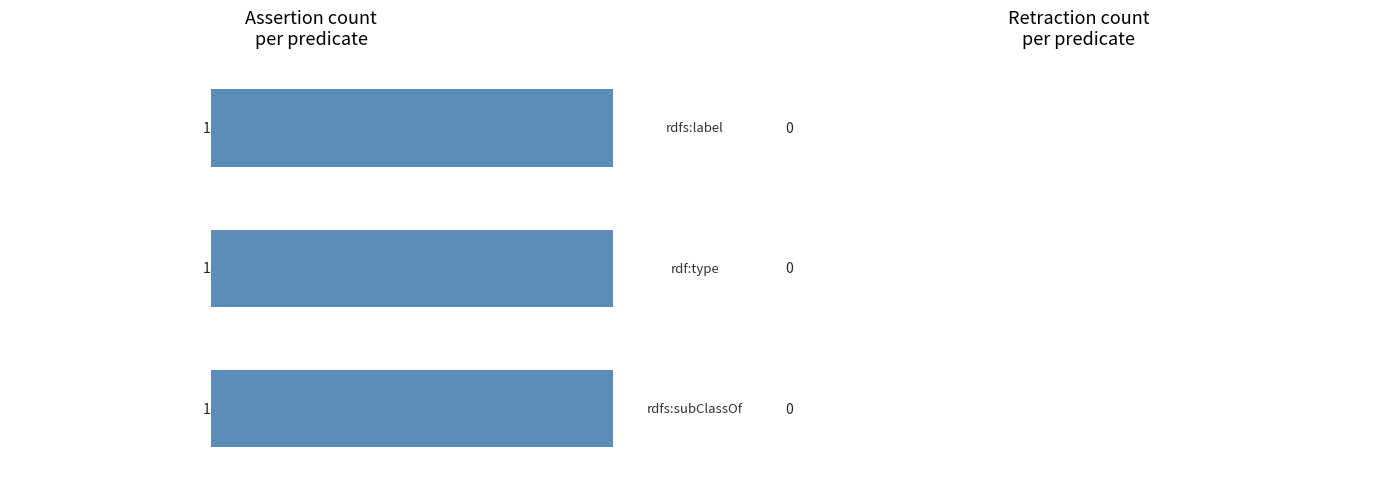

What position from the right is rdfs:subClassOf?

3